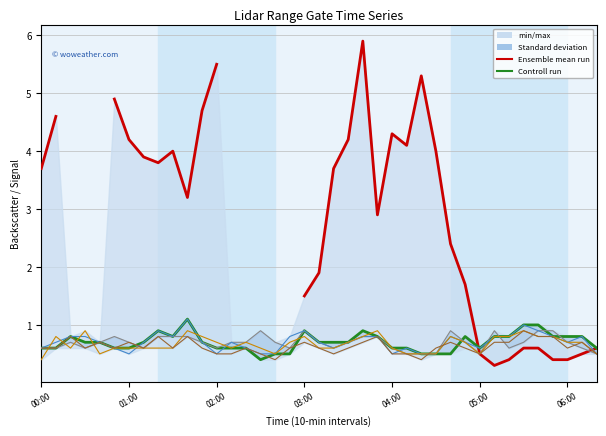

What position from the left is 2002/11/14 00:20?

3